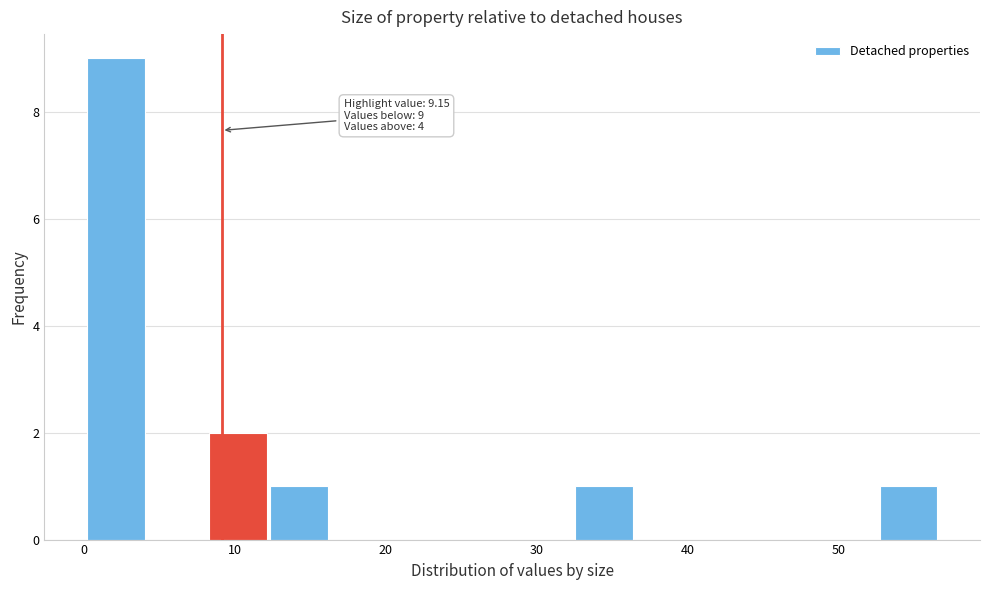

Over which range of the x-axis is the bar tallest?

0 to 4